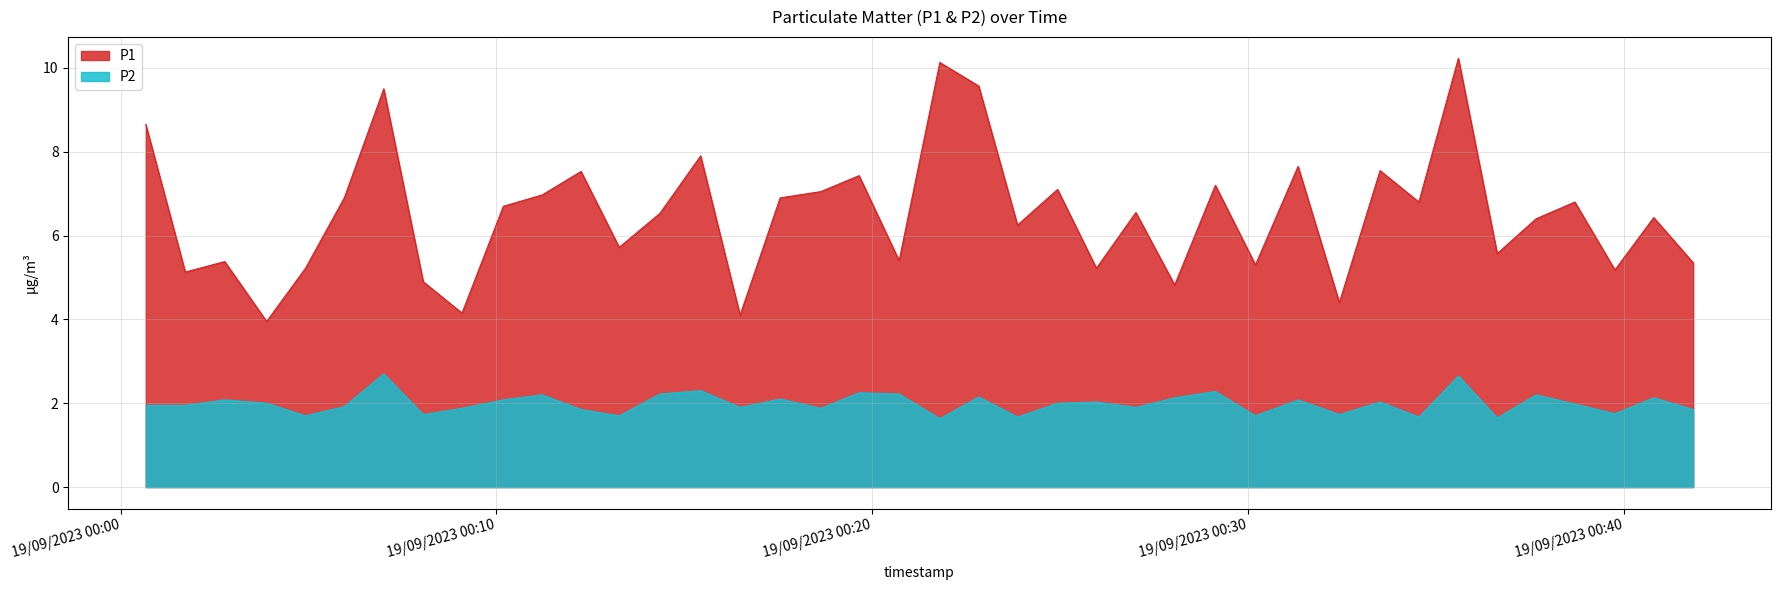

What is the sum of the P1 values at 2023-09-19T00:11:13 and 2023-09-19T00:37:40?

13.4